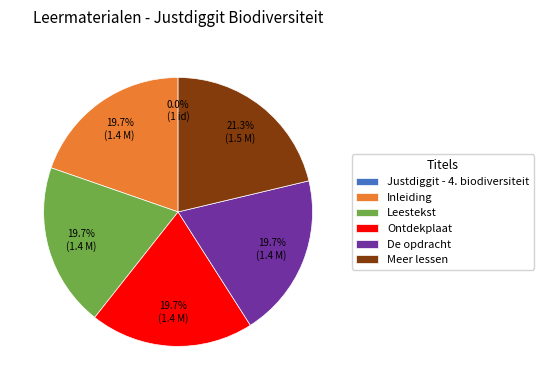

To the nearest percent, what is the average slice percentage?

17%